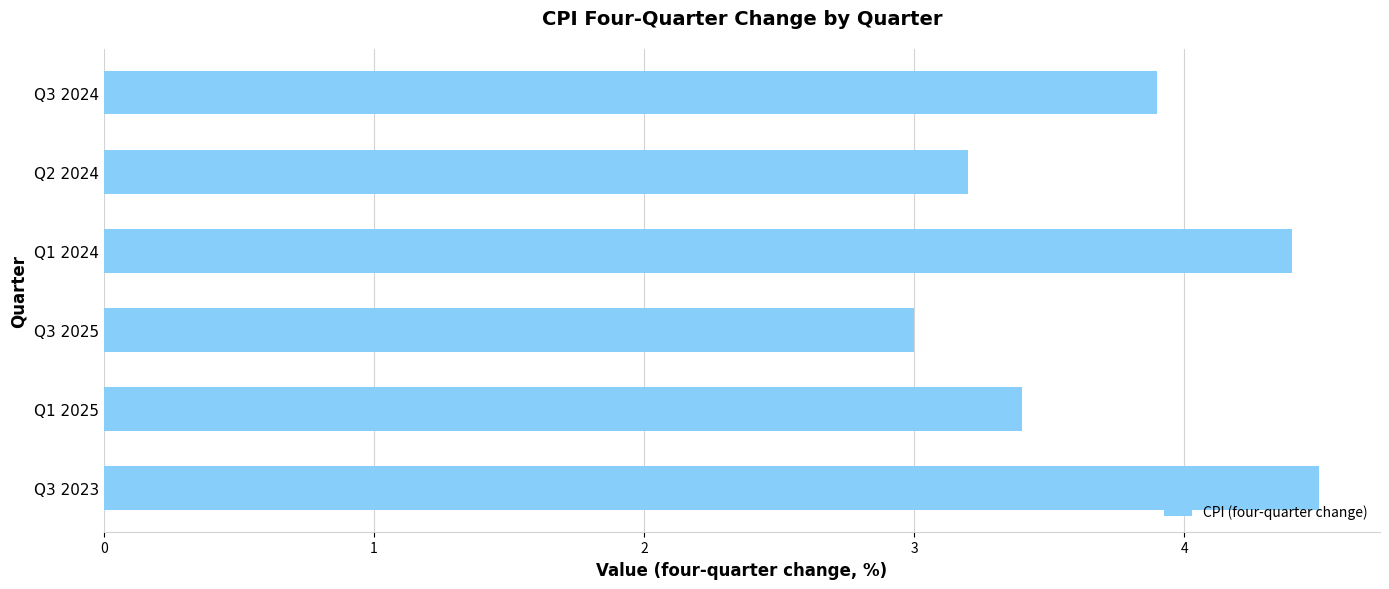

Reading top to bottom, transcribe all the data shown in this chart.

Q3 2024=3.9	Q2 2024=3.2	Q1 2024=4.4	Q3 2025=3.0	Q1 2025=3.4	Q3 2023=4.5